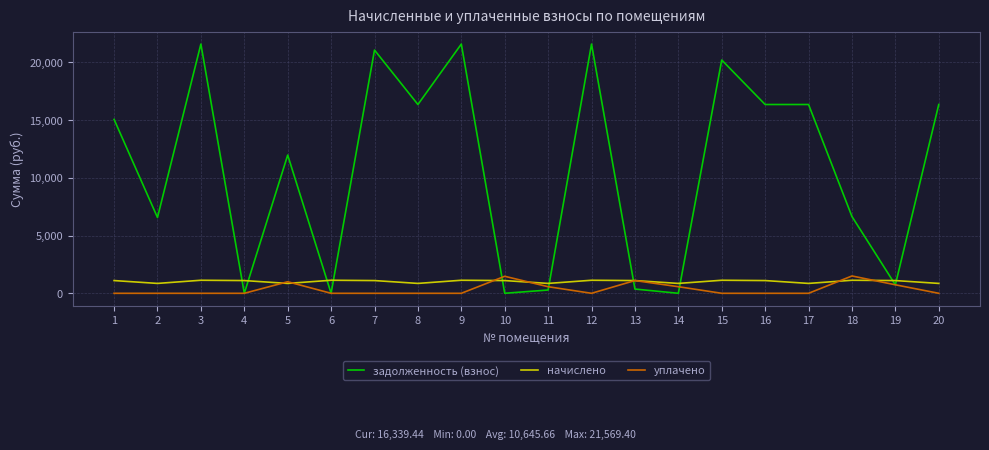

In начислено, how many points are lower than both neighbors (excluding endpoints)?

6